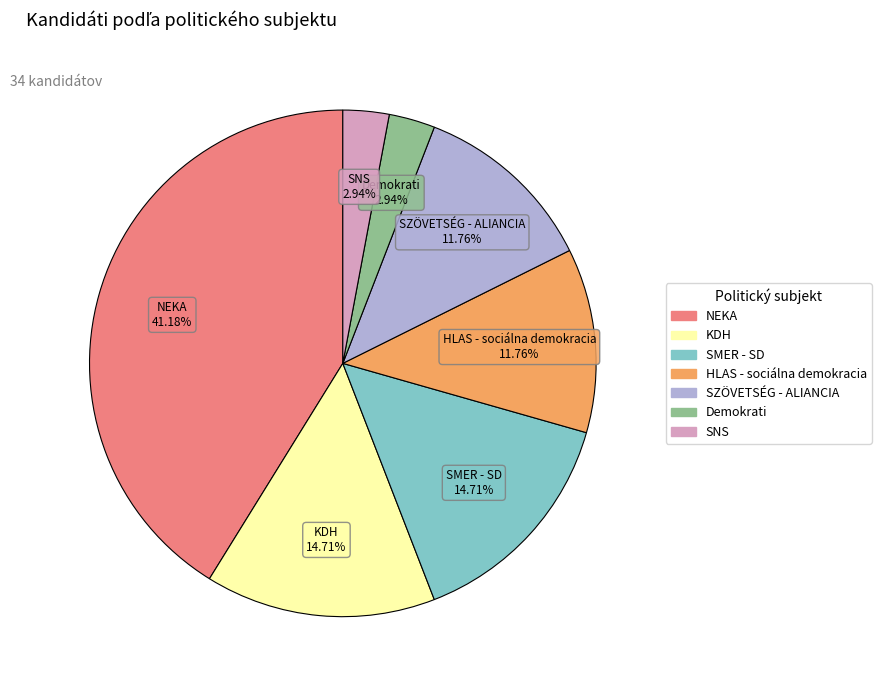

How many segments does this pie chart have?

7